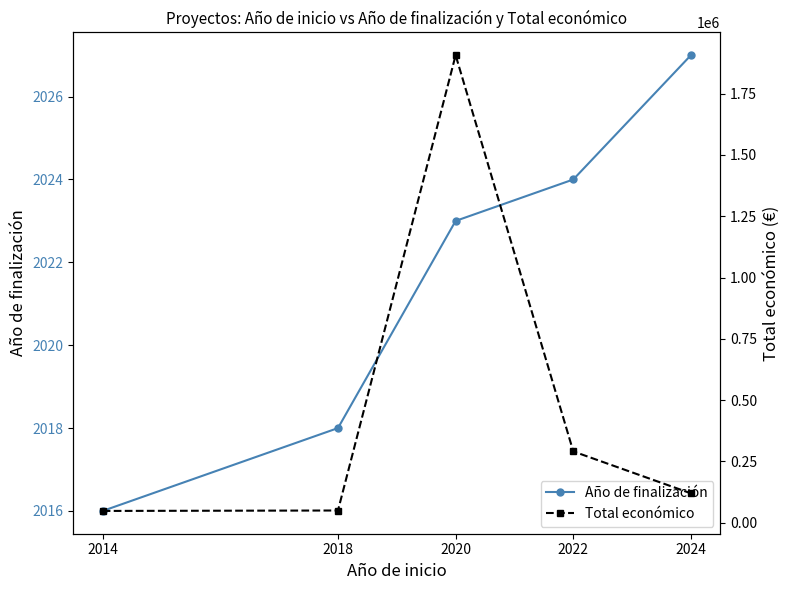

What are all the series names shown in the legend?

Año de finalización, Total económico